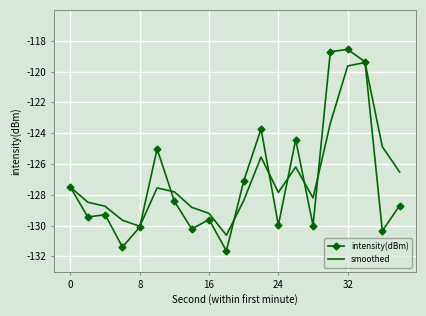

Which series has the widest spread of values?

intensity(dBm)